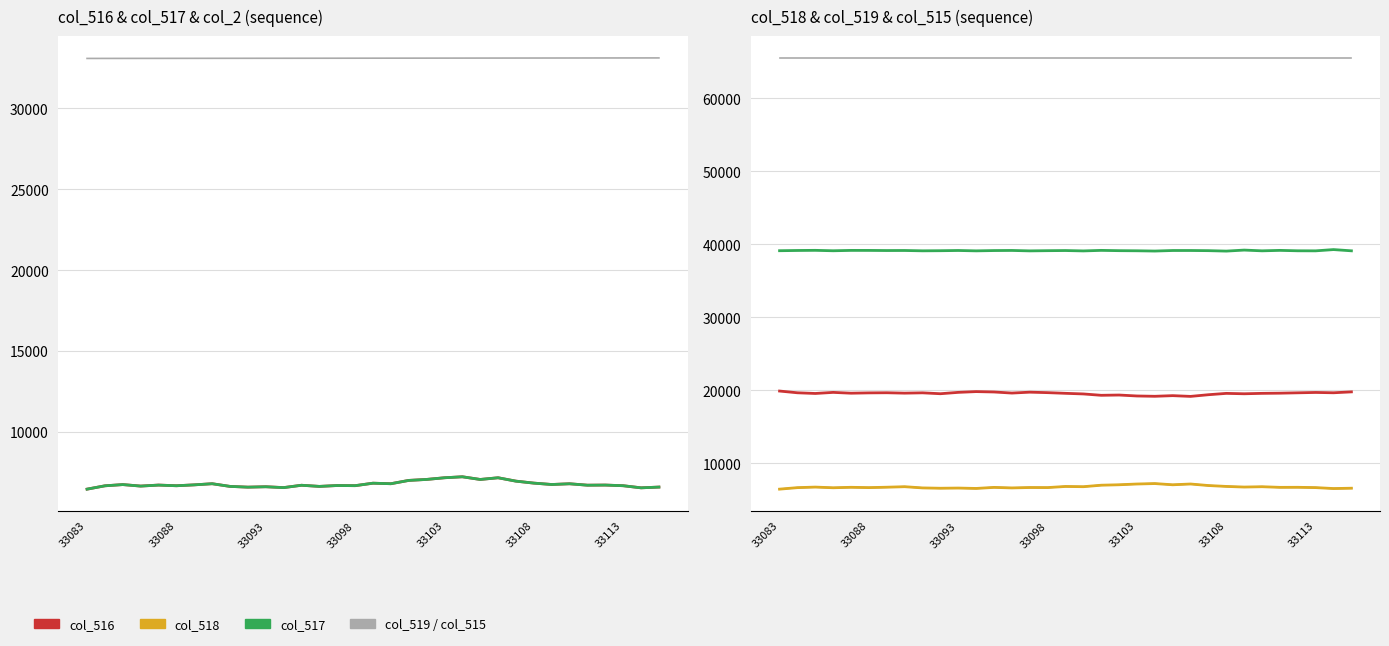

At which category does col_517 reach its first local peak?

33085